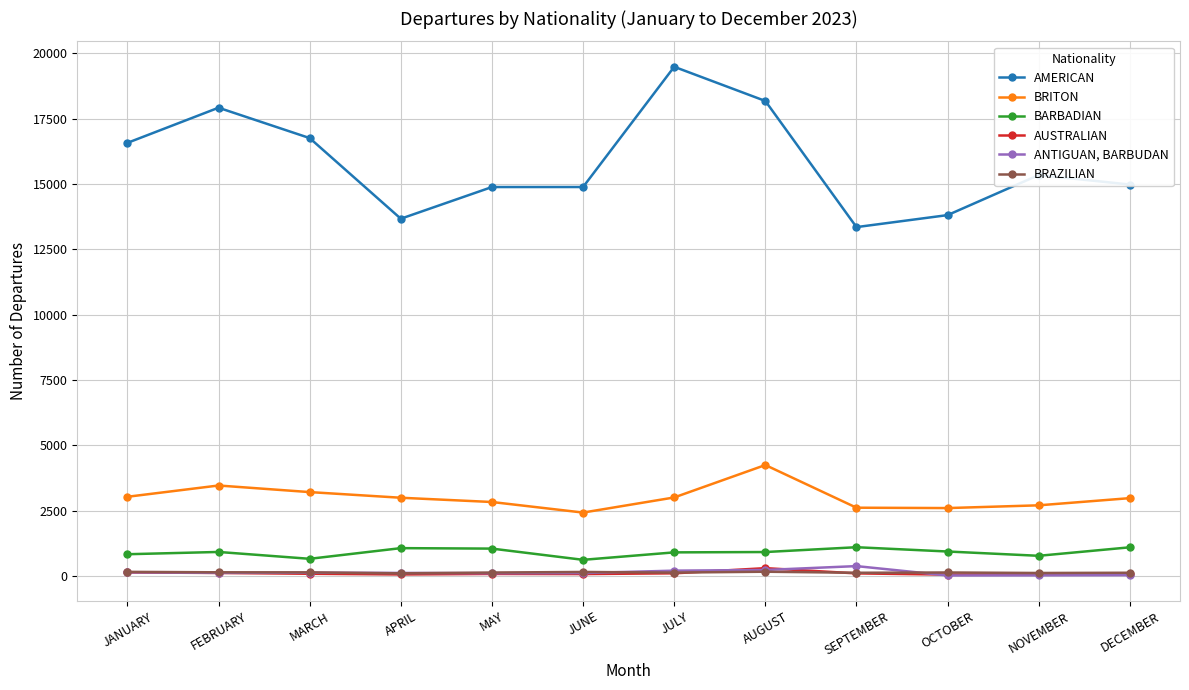

True or false: BRAZILIAN and AMERICAN intersect in this chart.

False